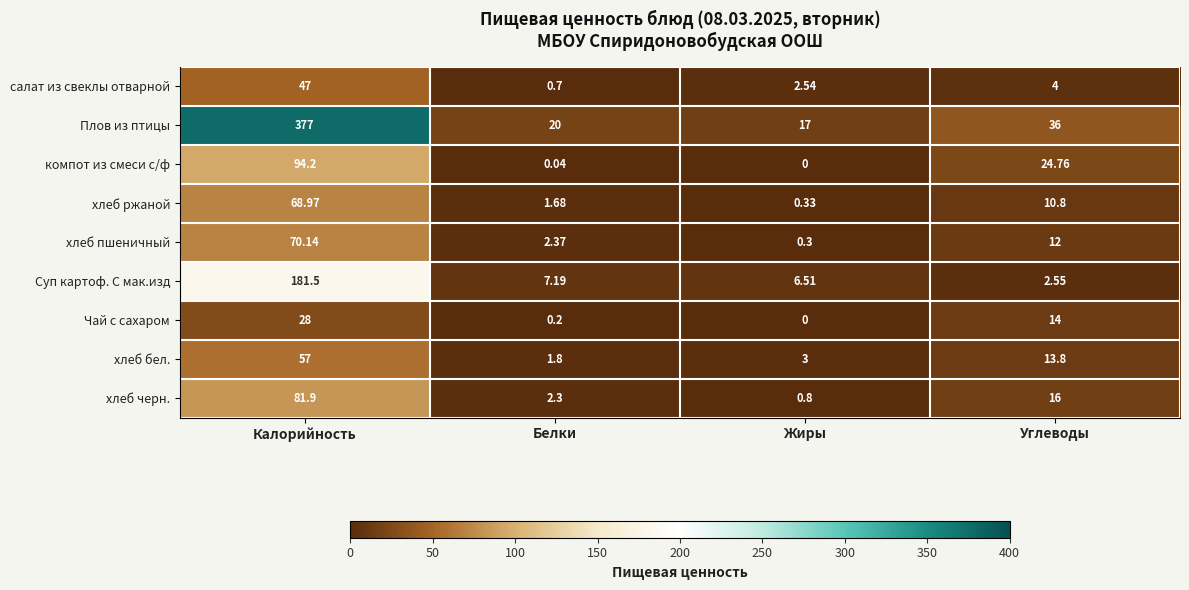

Which series has the largest total across all categories?

Плов из птицы